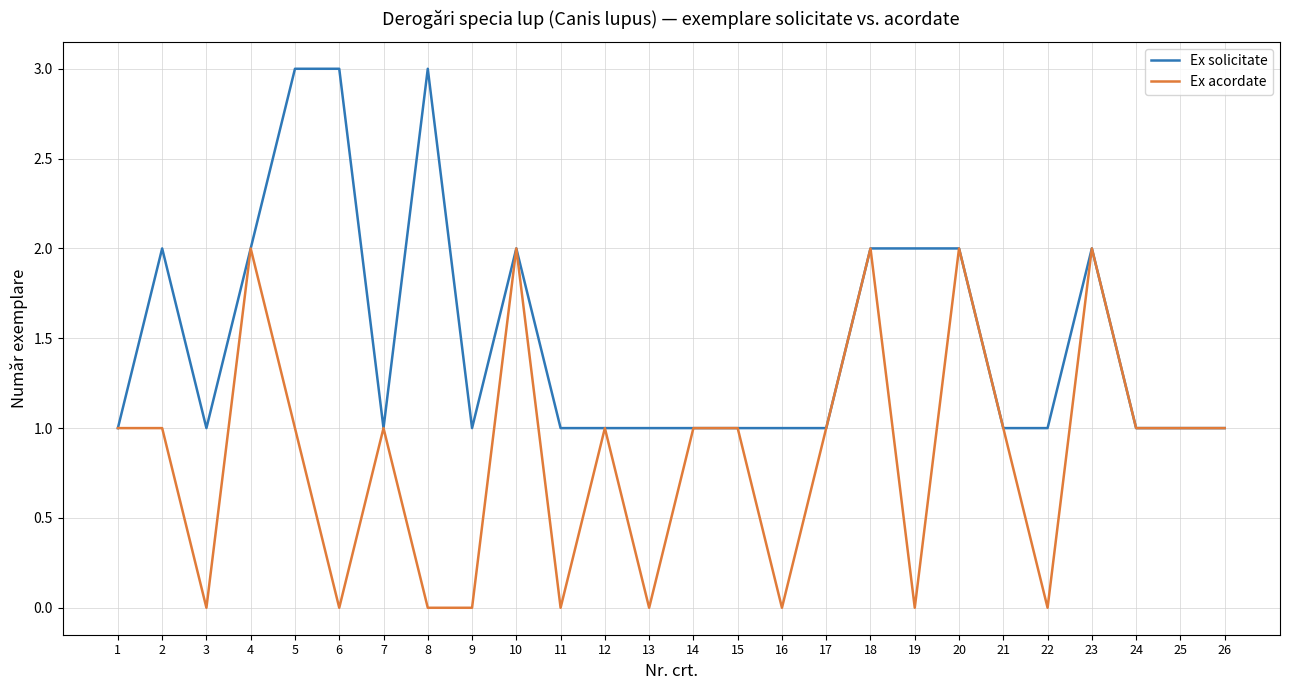

What is the difference between the maximum and minimum values in the Ex solicitate series?

2